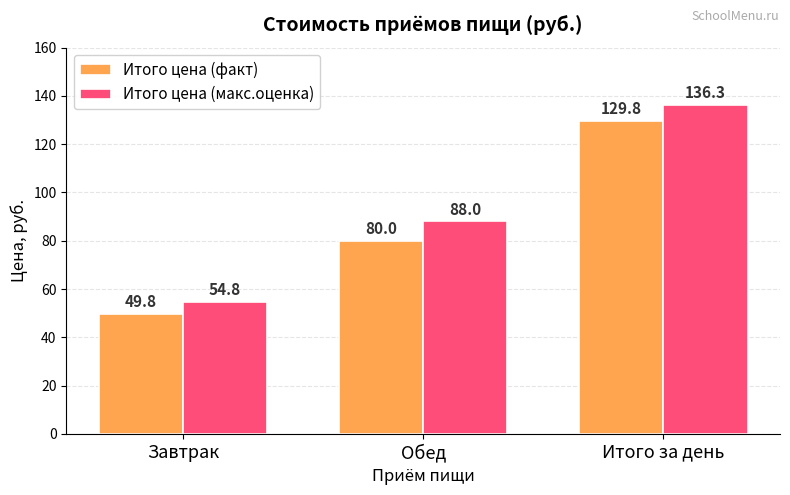

At Итого за день, list the series in order from smallest to largest.

Итого цена (факт), Итого цена (макс.оценка)